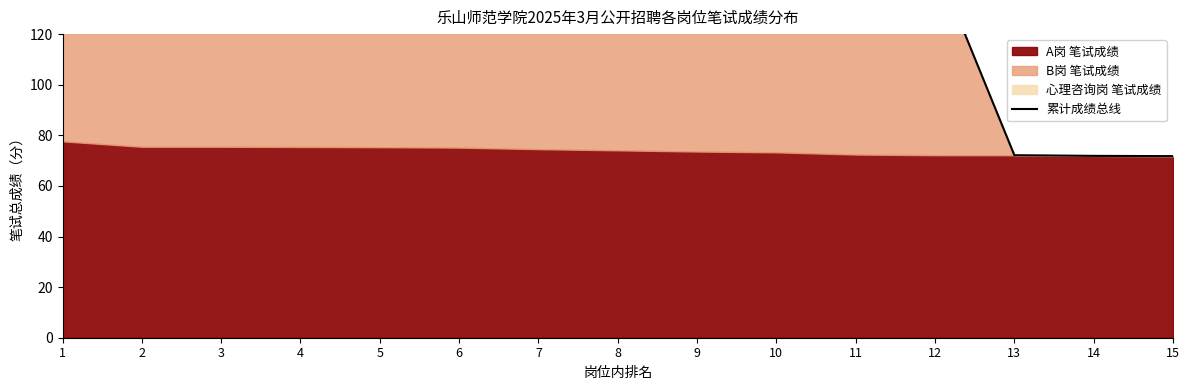

What is the value of the 7th point from the left?

151.9